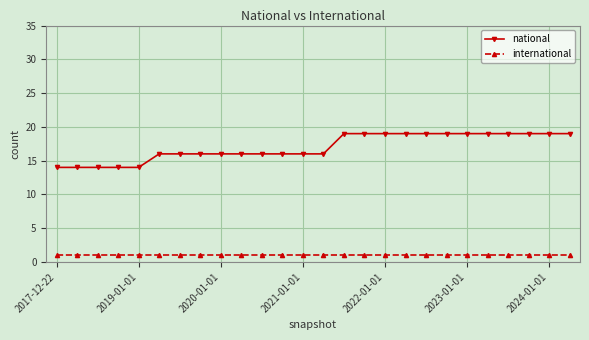

Which series has the largest total across all categories?

national